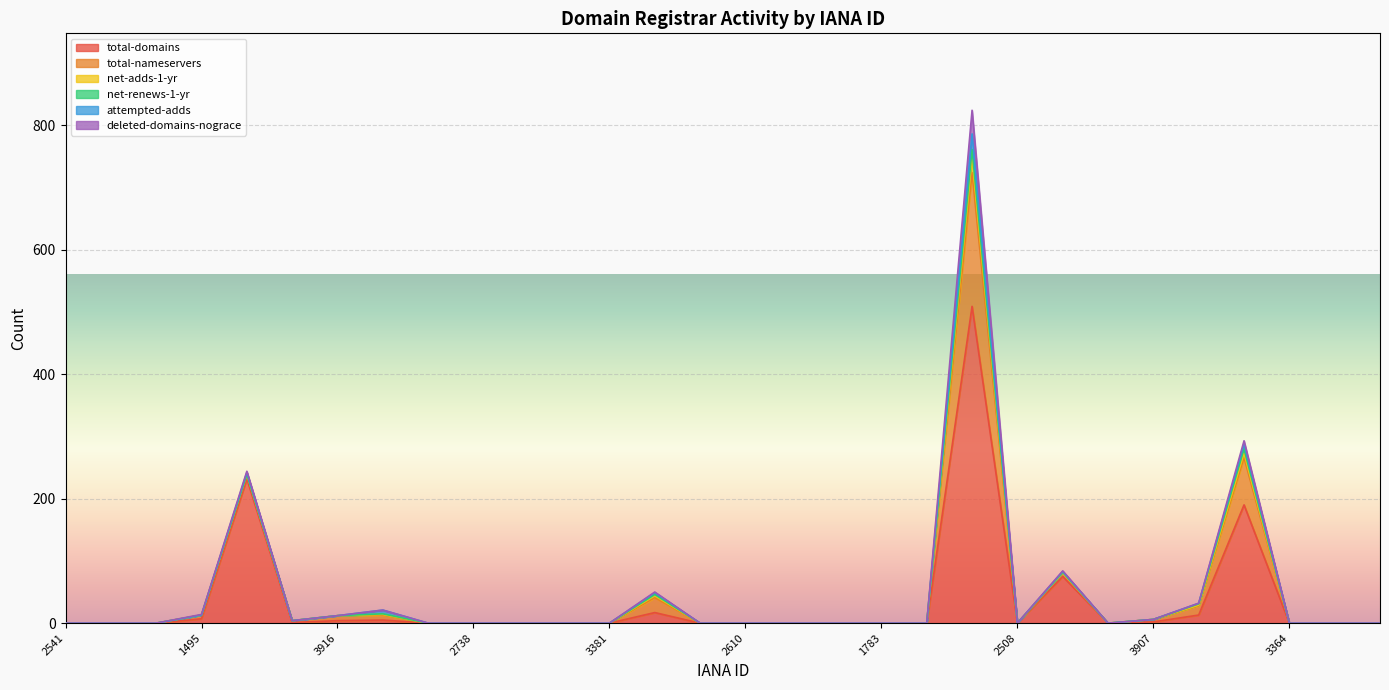

At which category is the sum across all series the highest?

1861